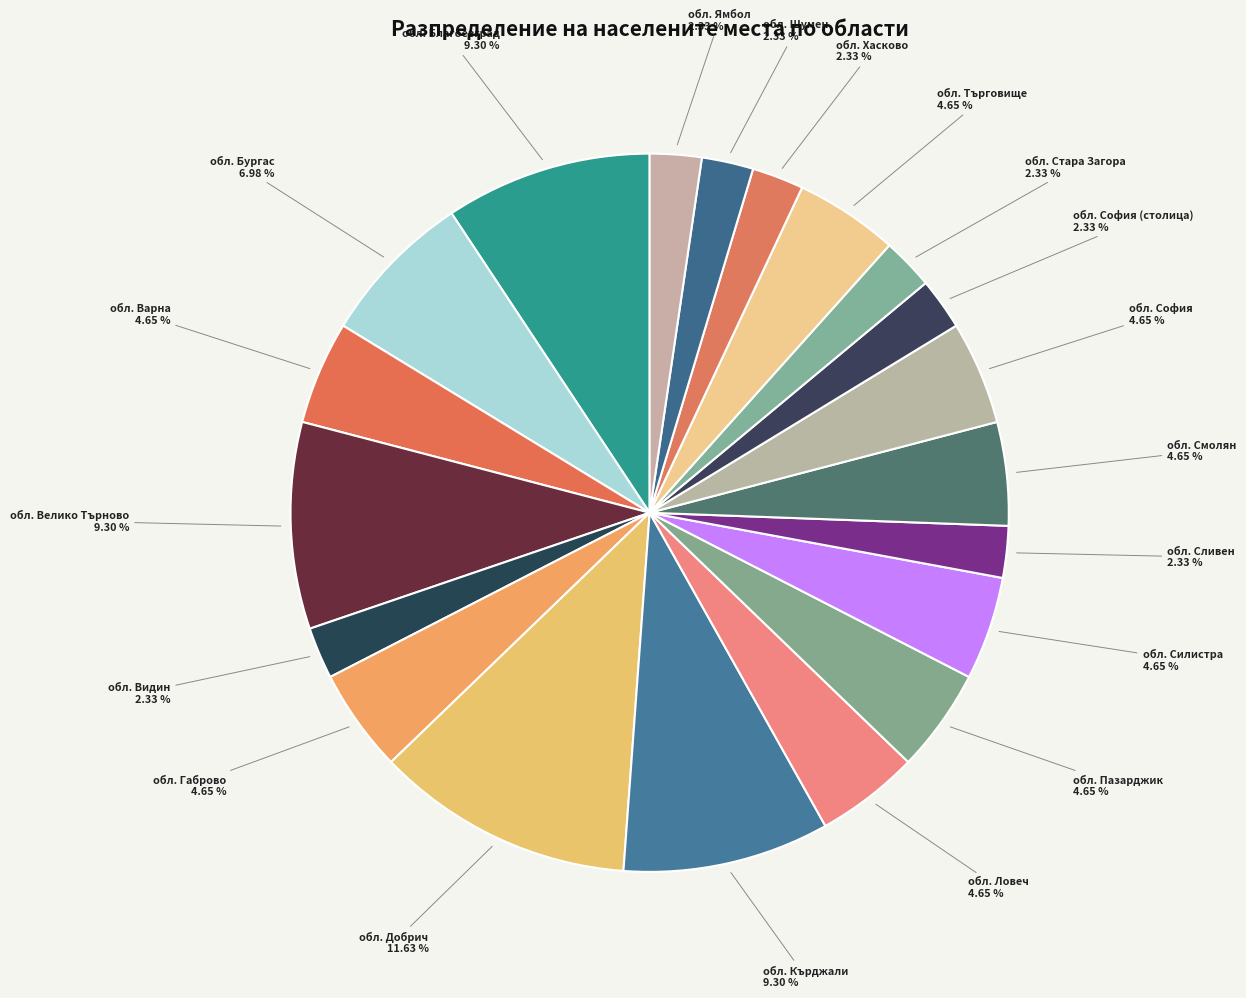

How many segments does this pie chart have?

20